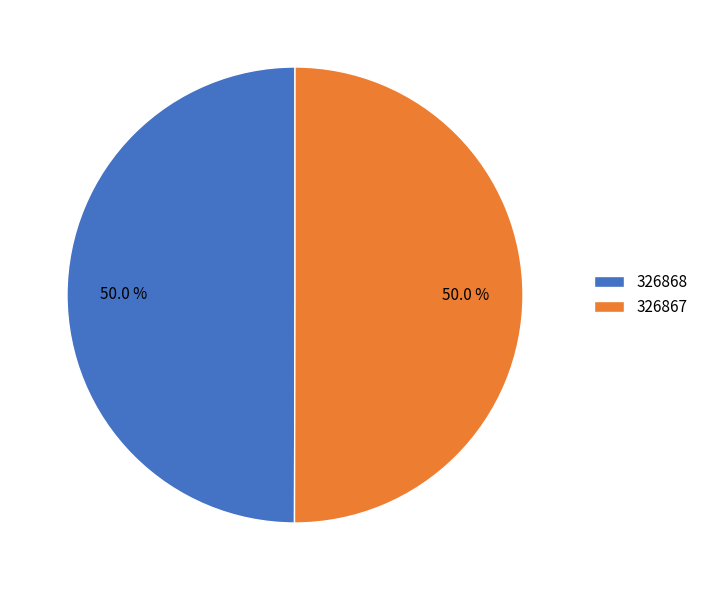

Approximately how many times larger is the value at 326868 compared to 326867?

1.0